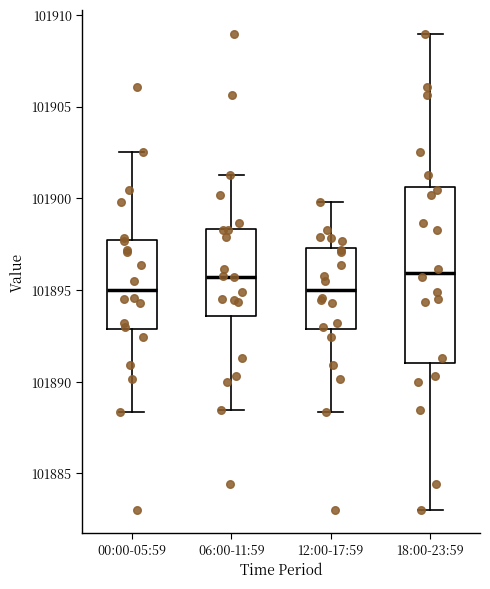

Reading left to right, transcribe this box plot: for each box, give where its median line is, the range the box spans, and where its two whiskers end, as read against the y-axis. The values are not printed on the chart, so give them approximately, as read against the axis.

00:00-05:59: median 101895.0, box 101893.0 to 101897.5, whiskers 101888.5 to 101902.5
06:00-11:59: median 101895.5, box 101893.5 to 101898.5, whiskers 101888.5 to 101901.5
12:00-17:59: median 101895.0, box 101893.0 to 101897.5, whiskers 101888.5 to 101900.0
18:00-23:59: median 101896.0, box 101891.0 to 101900.5, whiskers 101883.0 to 101909.0